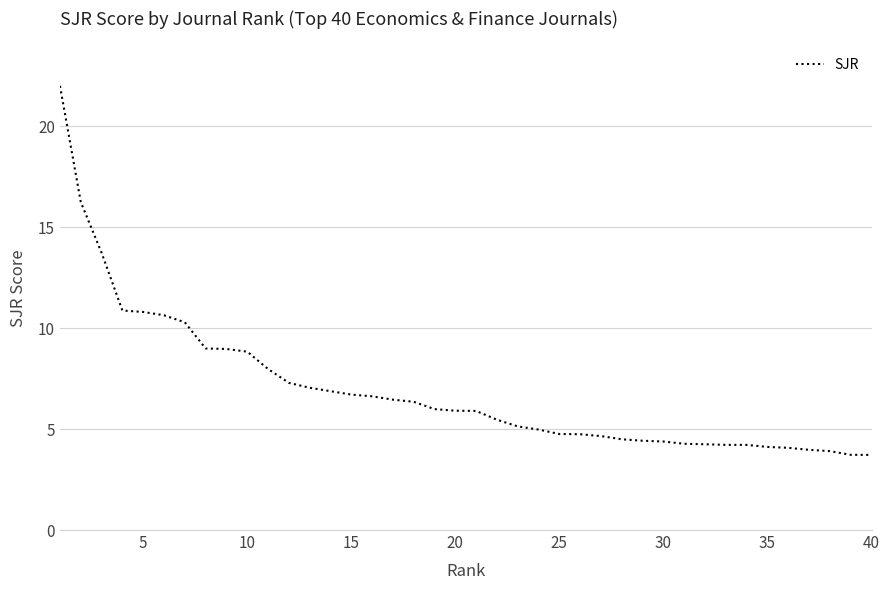

Count the number of data series in this chart.

1